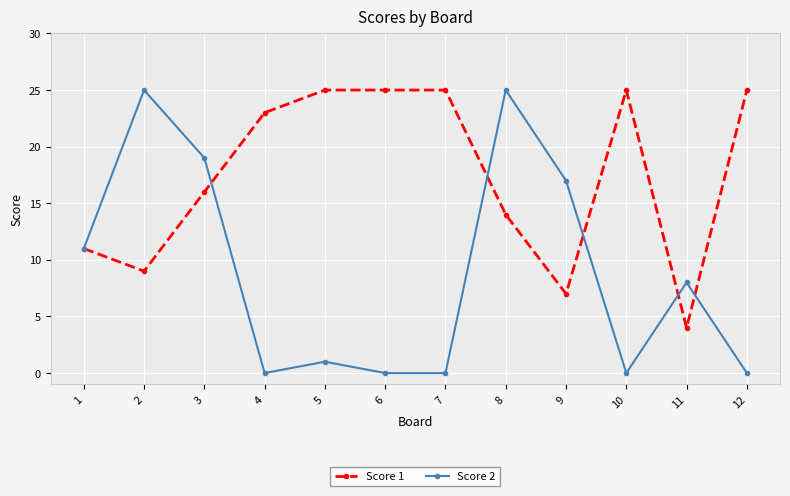

How many distinct data groups are displayed?

2